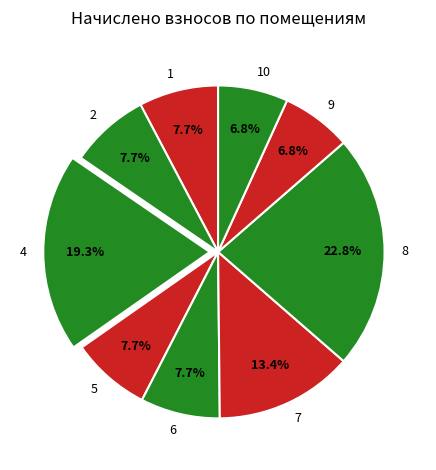

Combined, do 5 and 8 account for over 50%?

No